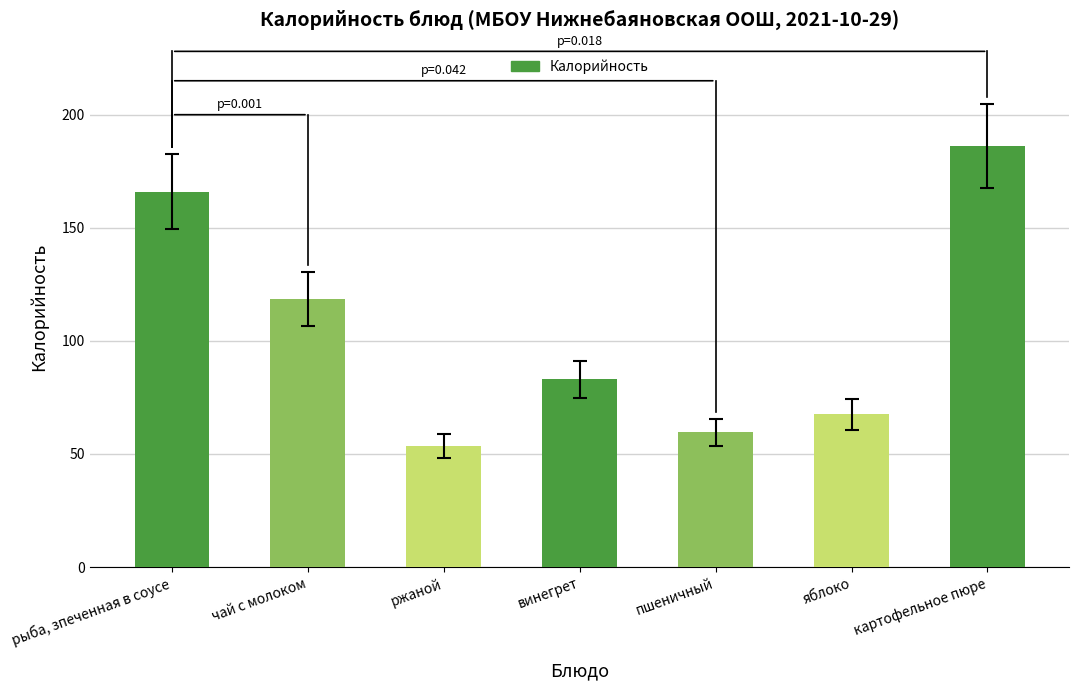

What is the value of the 4th bar from the left?

83.0